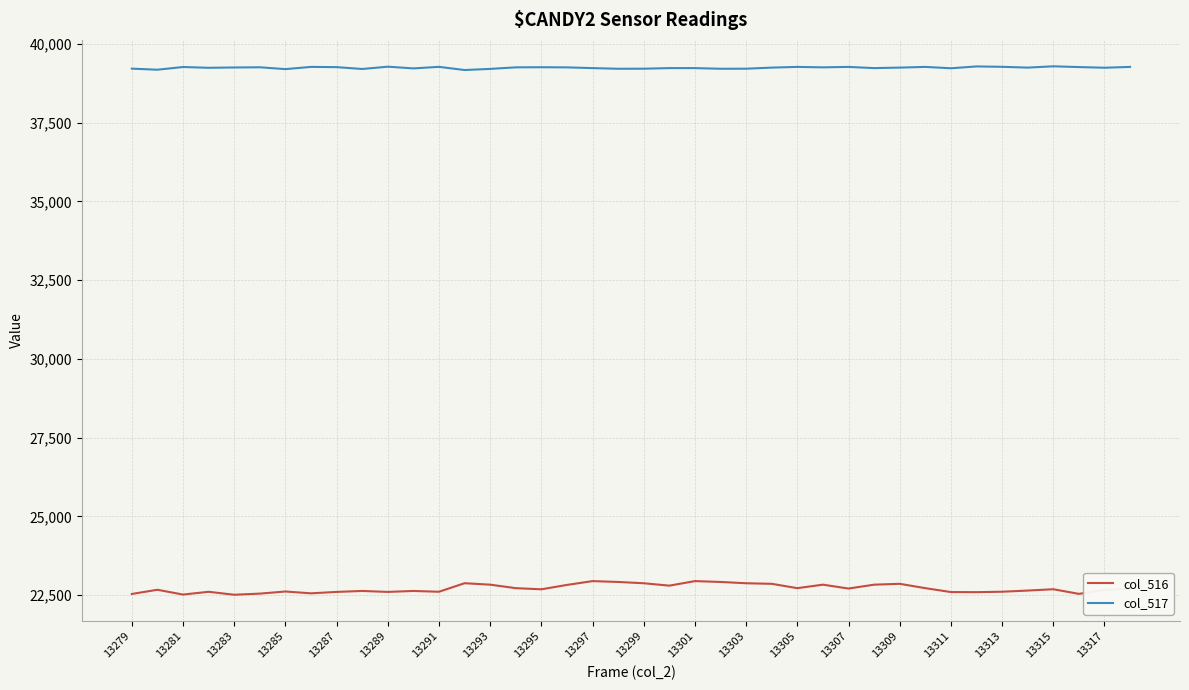

List the series in order of their peak value, highest first.

col_517, col_516